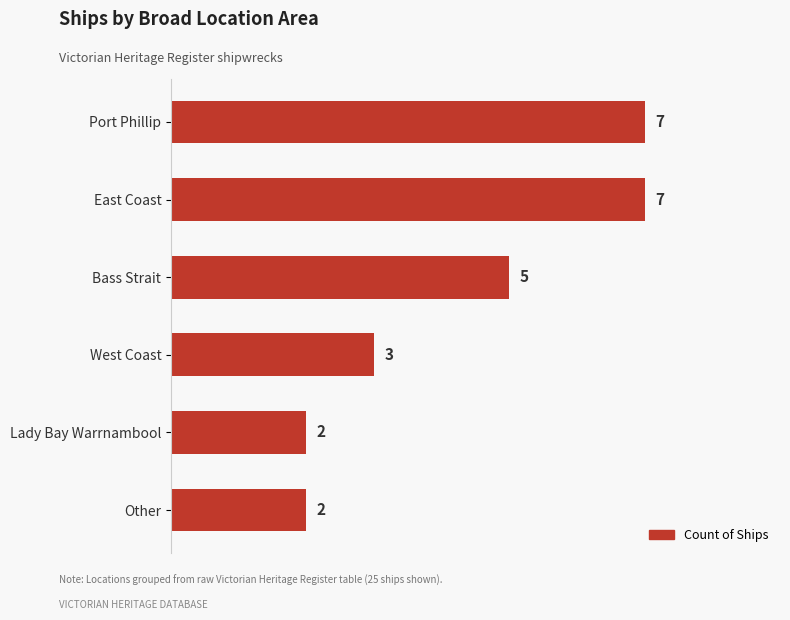

What is the greatest value displayed?

7